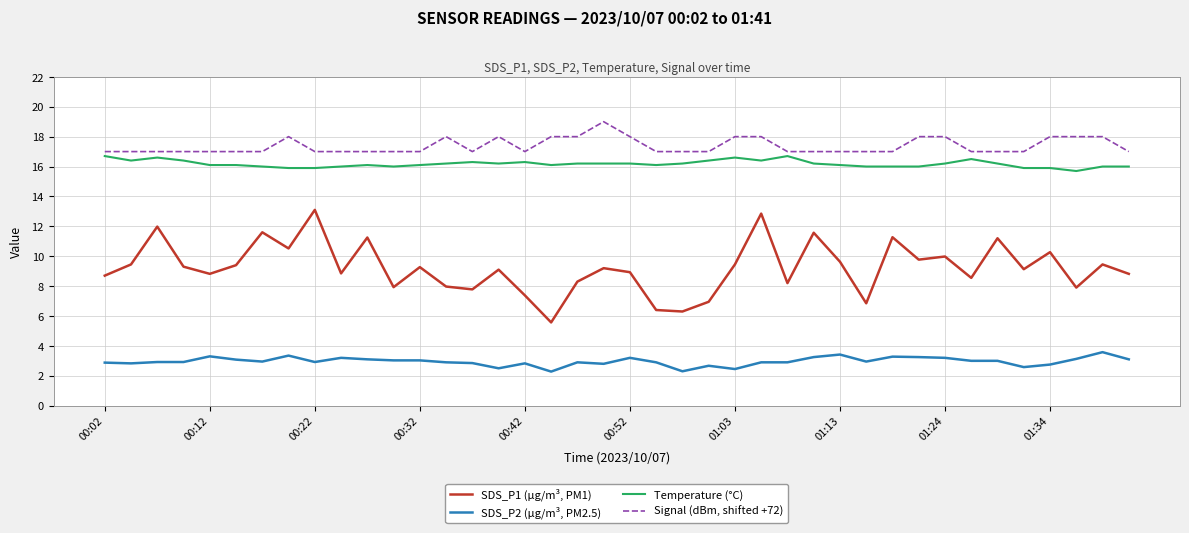

True or false: Signal (dBm, shifted +72) and SDS_P1 (µg/m³, PM1) intersect in this chart.

False